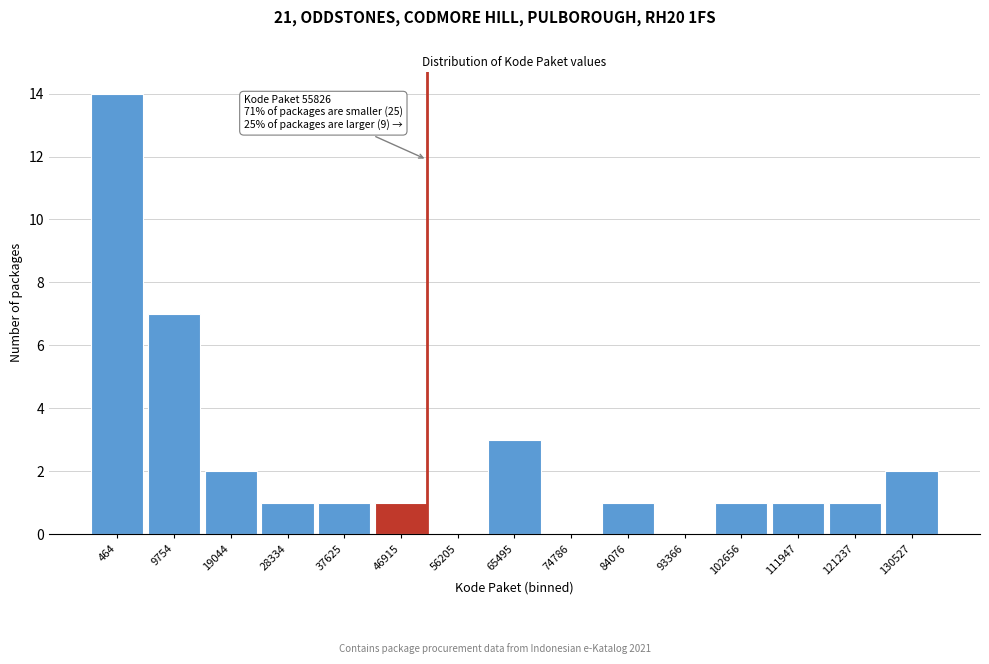

Reading left to right, list all the values displayed in this chart.

464=14	9754=7	19044=2	28334=1	37625=1	46915=1	56205=0	65495=3	74786=0	84076=1	93366=0	102656=1	111947=1	121237=1	130527=2